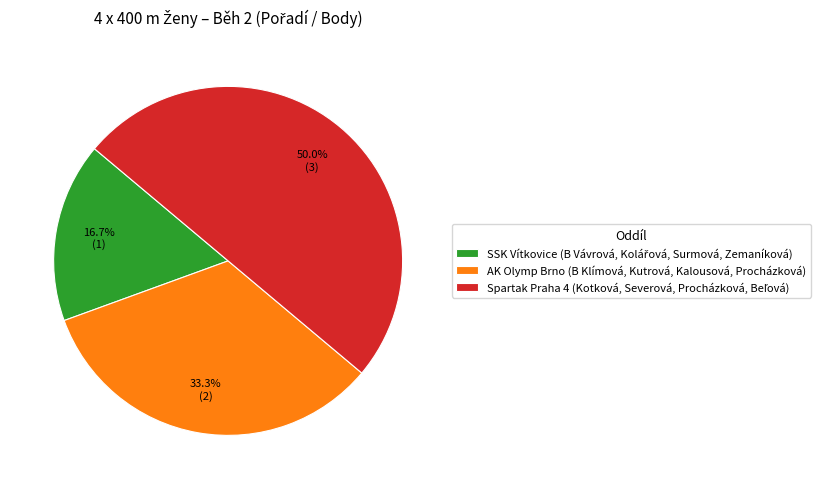

Does AK Olymp Brno (B Klímová, Kutrová, Kalousová, Procházková) represent more than half of the total?

No